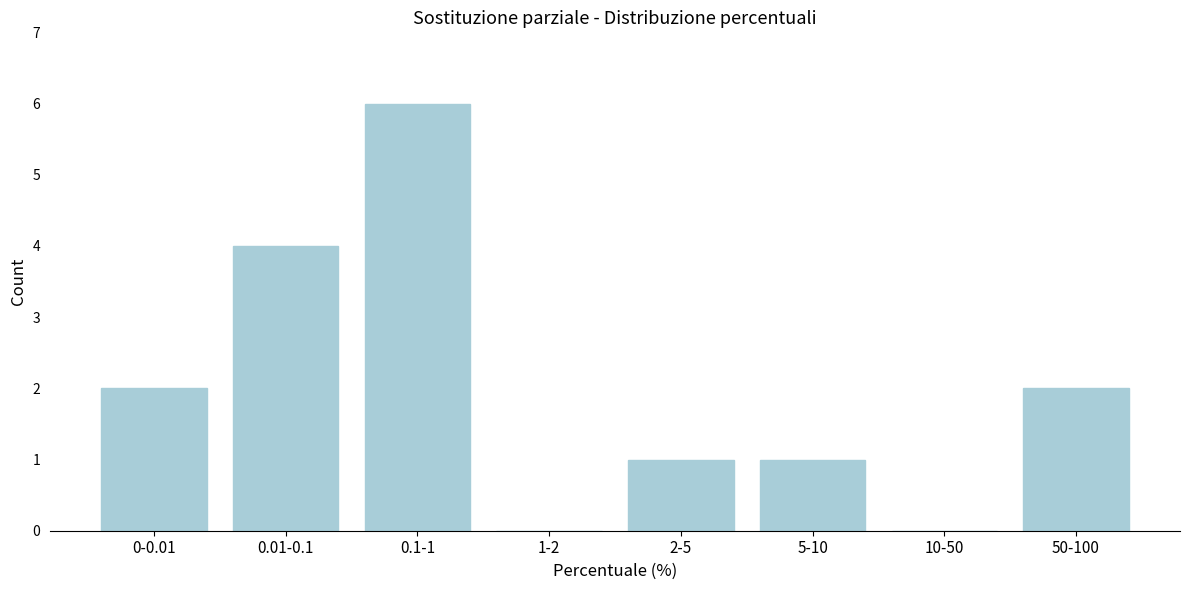

Reading left to right, transcribe all the data shown in this chart.

0-0.01=2	0.01-0.1=4	0.1-1=6	1-2=0	2-5=1	5-10=1	10-50=0	50-100=2